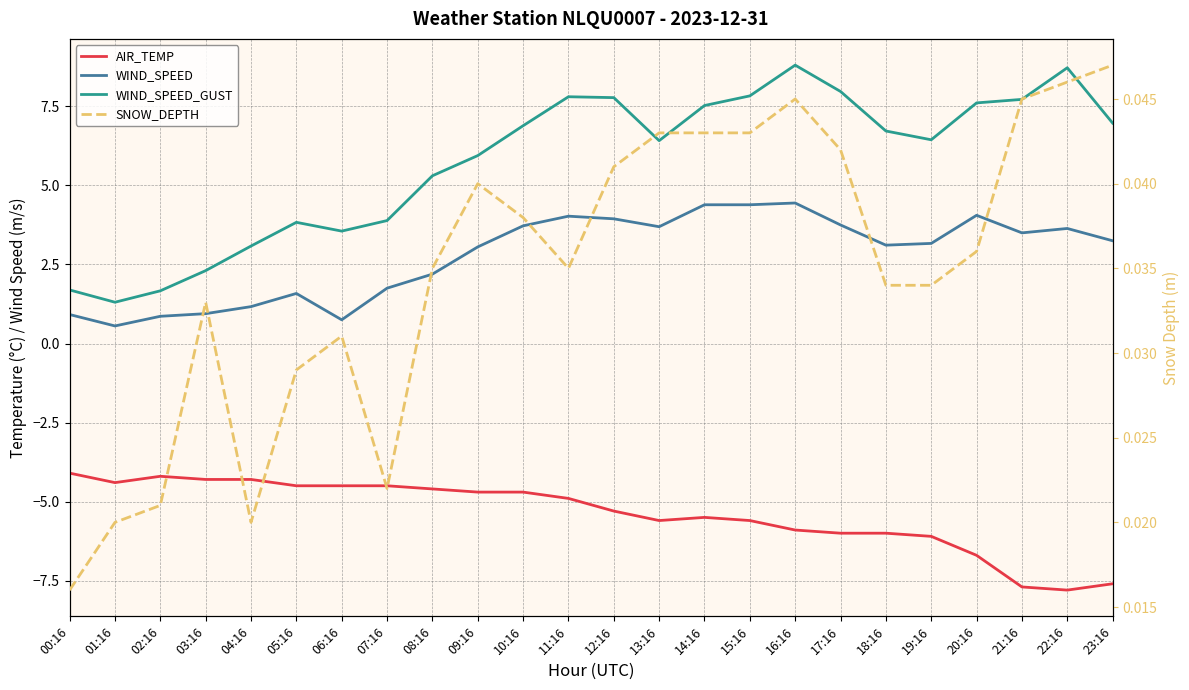

Is the value of AIR_TEMP at 13:16 greater than the value of WIND_SPEED at 20:16?

No